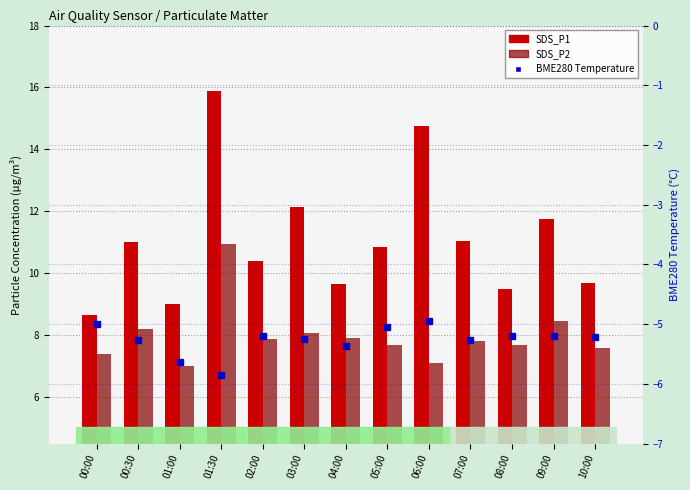

True or false: BME280_temperature has a value of -3.2 at 01:00.

False